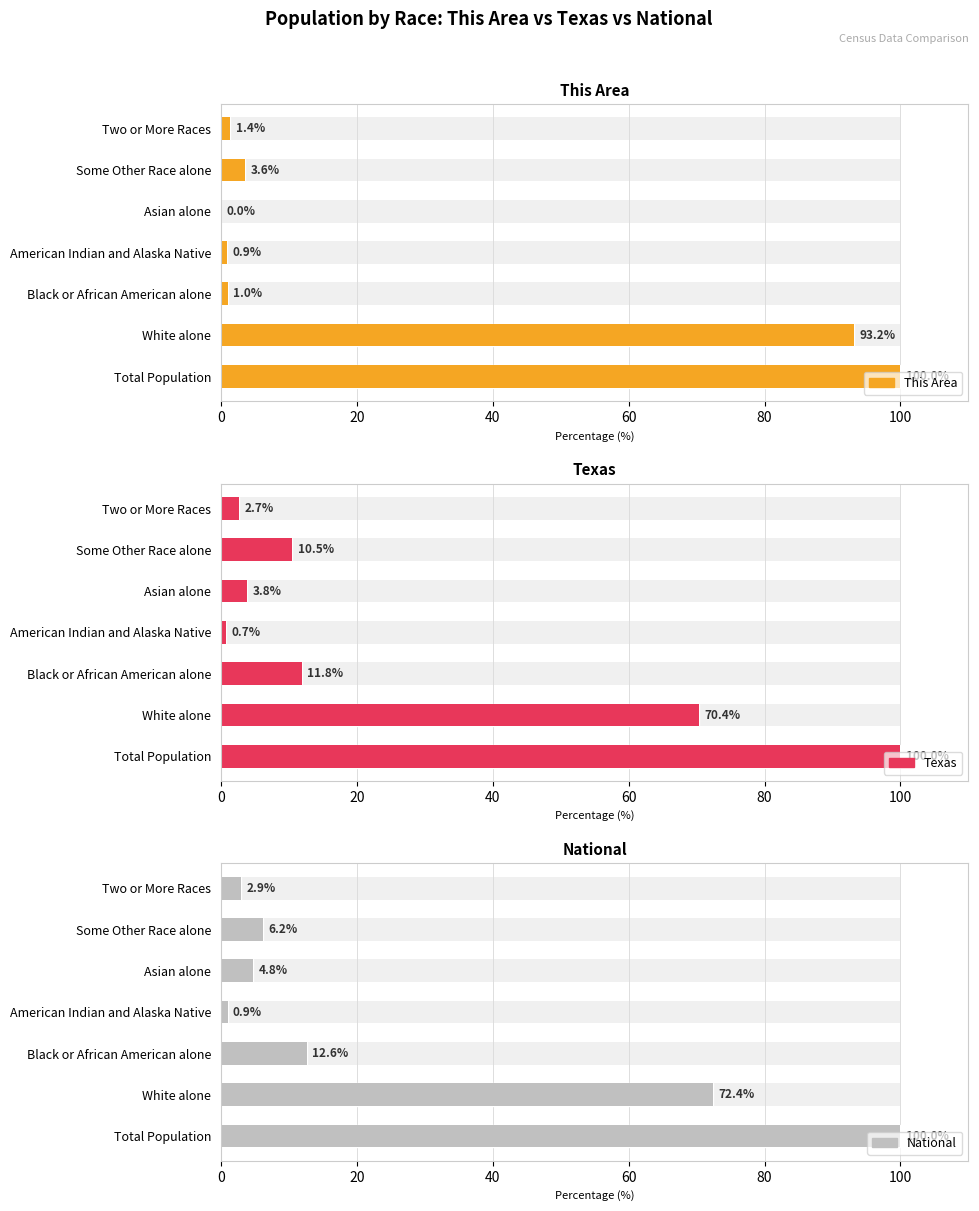

How many bars are there in total?

21